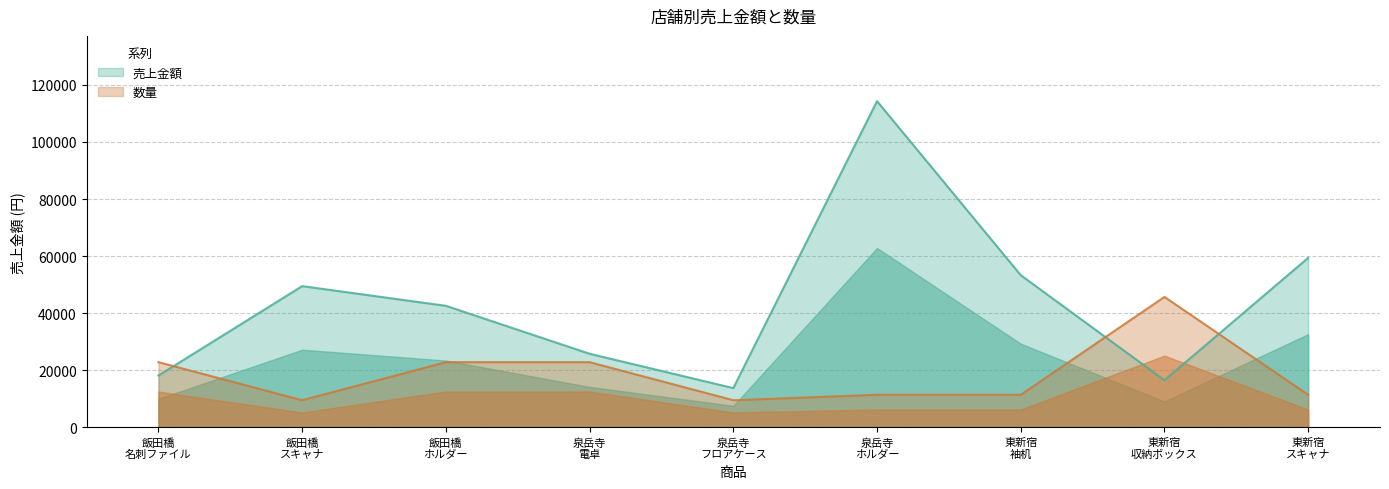

How many intersections are there between 数量 and 売上金額?

3